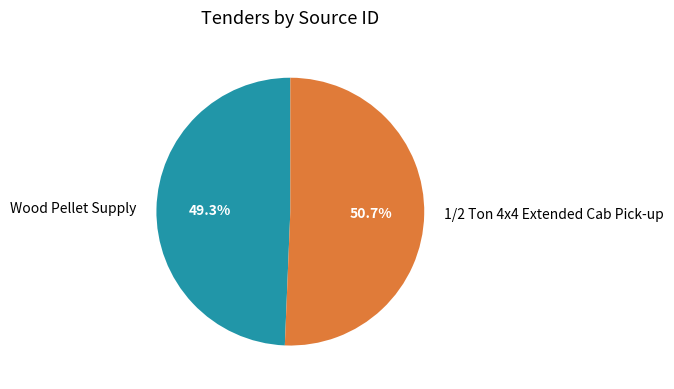

To the nearest percent, what portion does 1/2 Ton 4x4 Extended Cab Pick-up represent?

51%